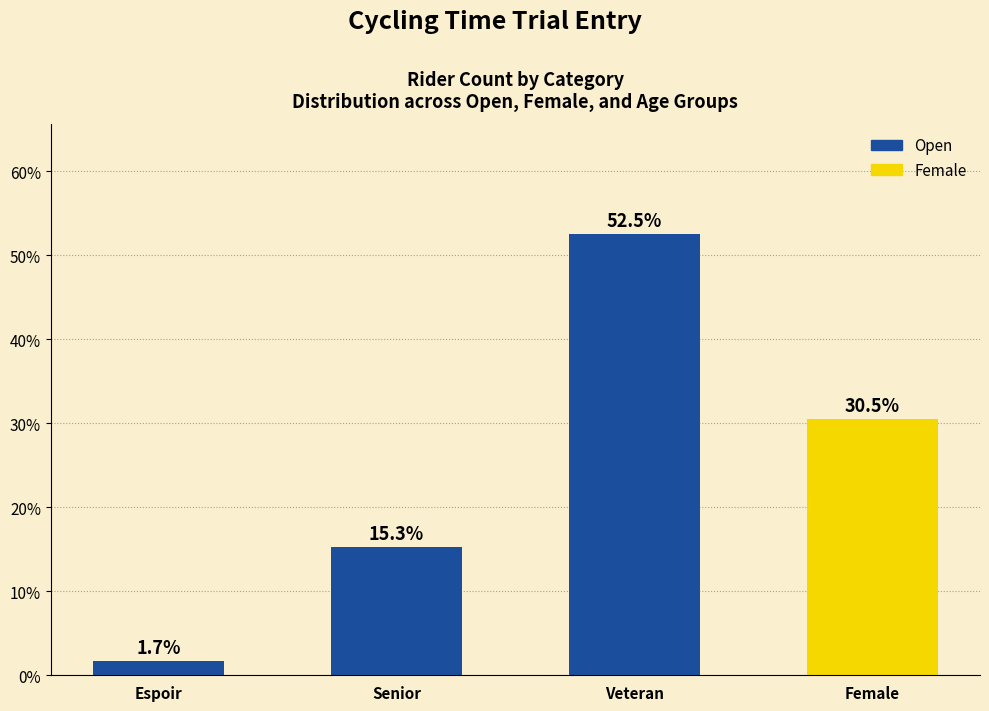

What is the maximum value shown in the chart?

52.5